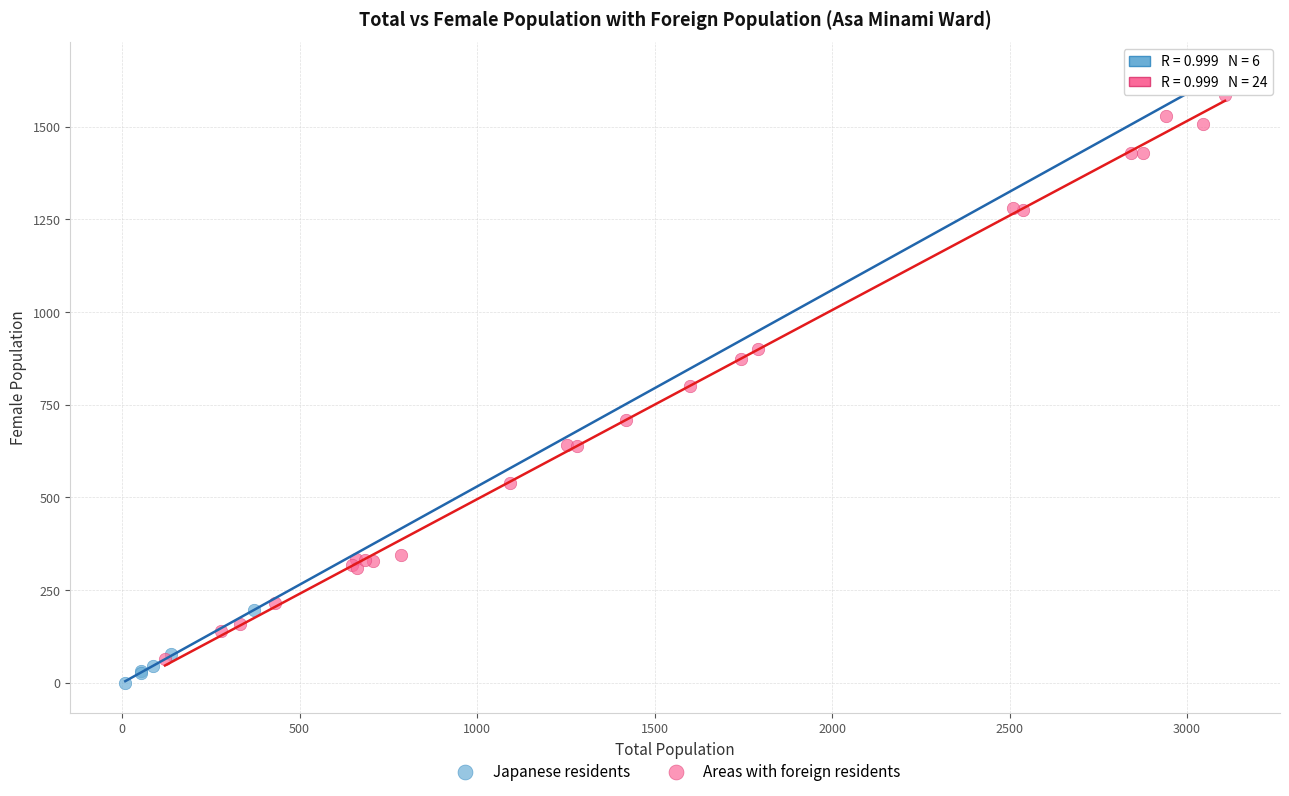

Which series has the largest Y range (max minus min)?

Areas with foreign residents